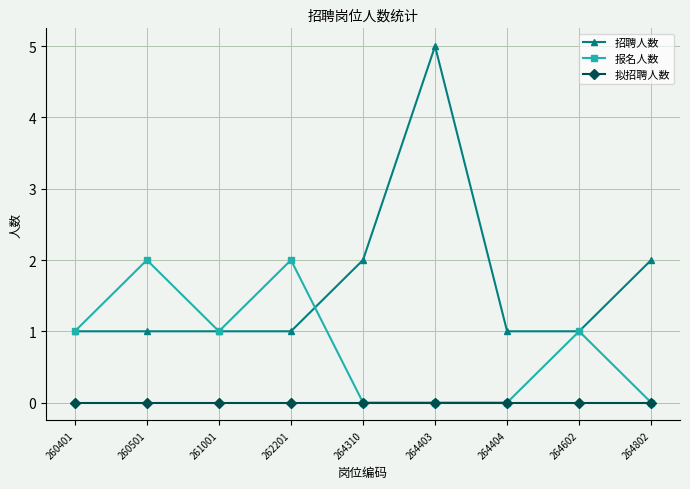

What is the greatest value displayed?

5